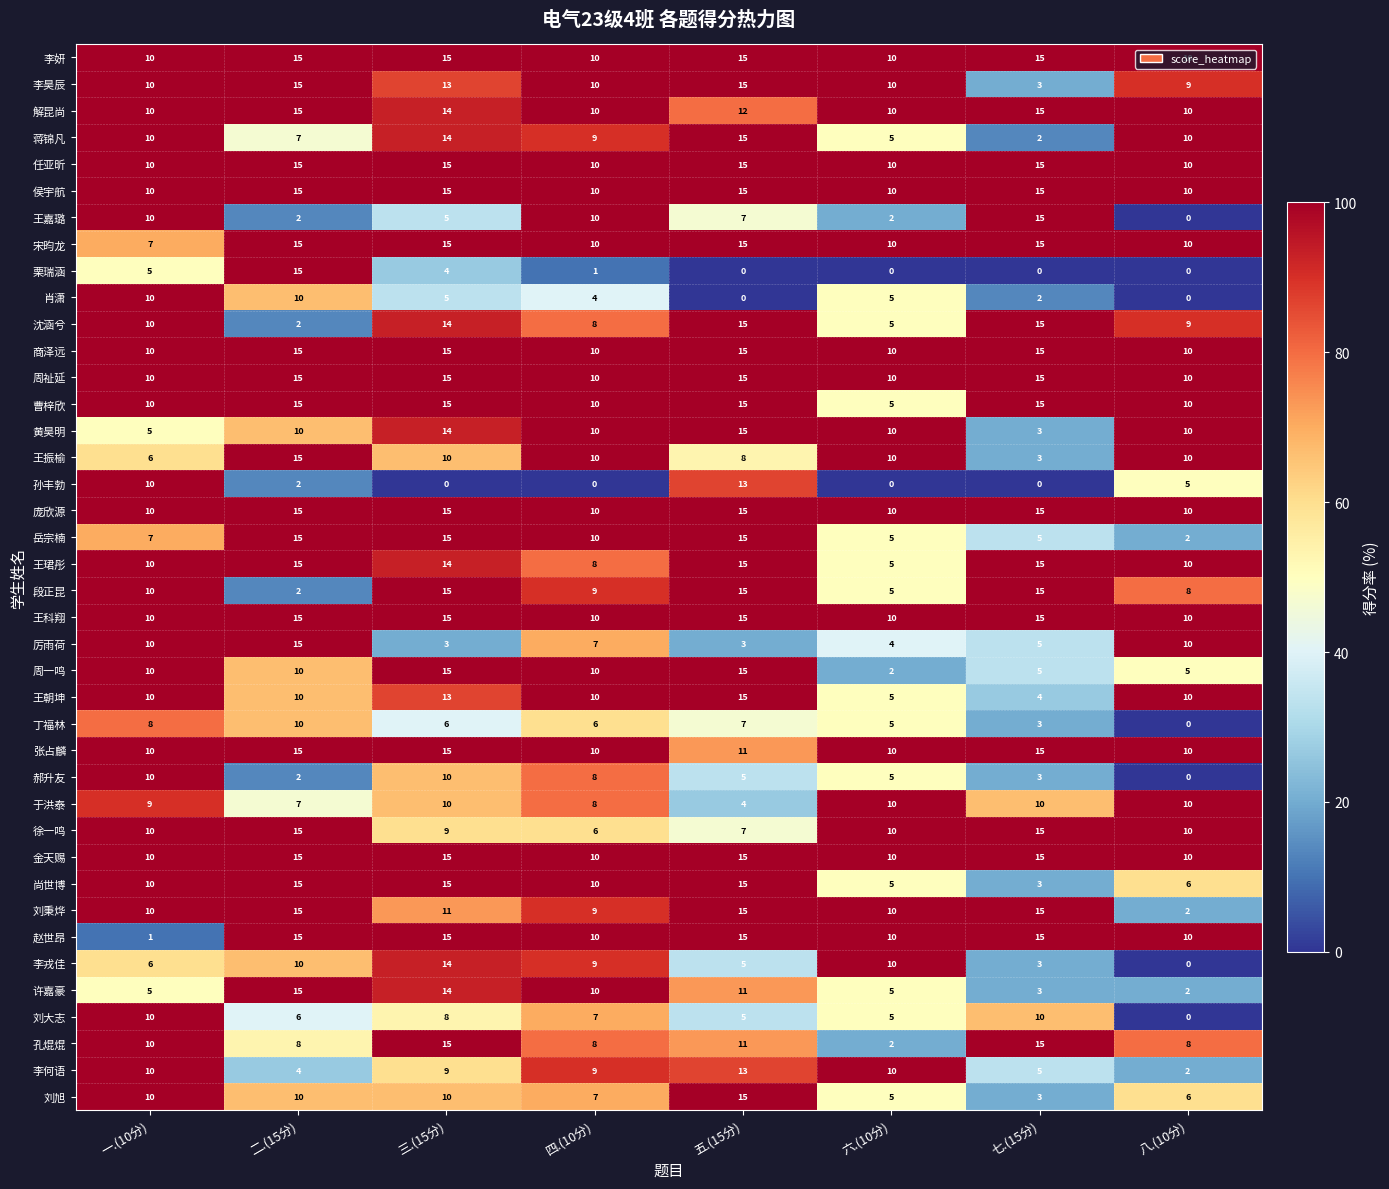

What is the difference between the maximum and minimum values in the 王嘉璐 series?

15